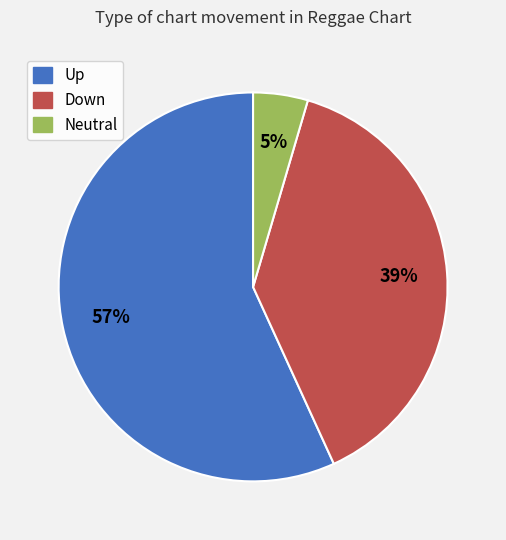

Is there any slice that represents more than half of the pie?

Yes